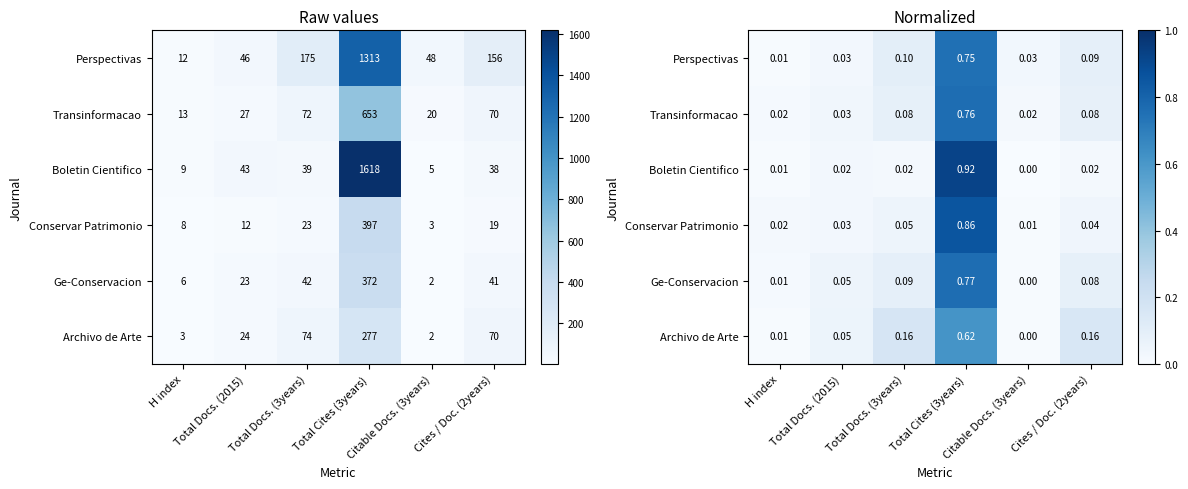

Is it true that Archivo de Arte equals 0.2 at Total Docs. (3years)?

False